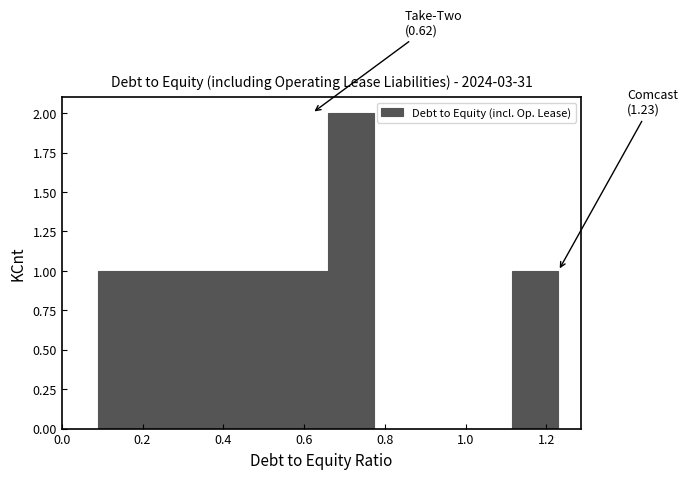

Which range on the x-axis has the tallest bar?

0.660 to 0.774